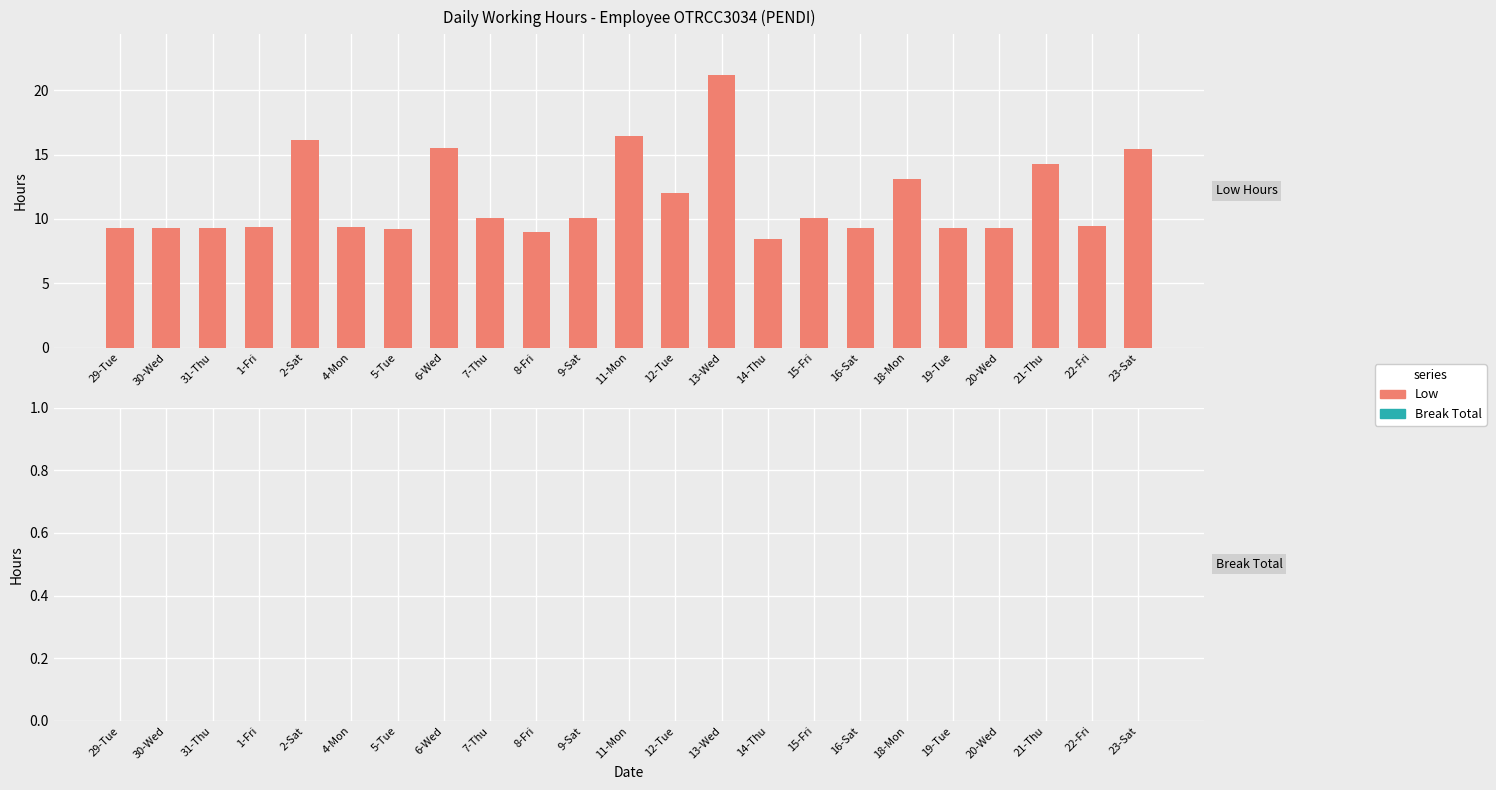

What is the label of the 5th bar from the left?

2-Sat